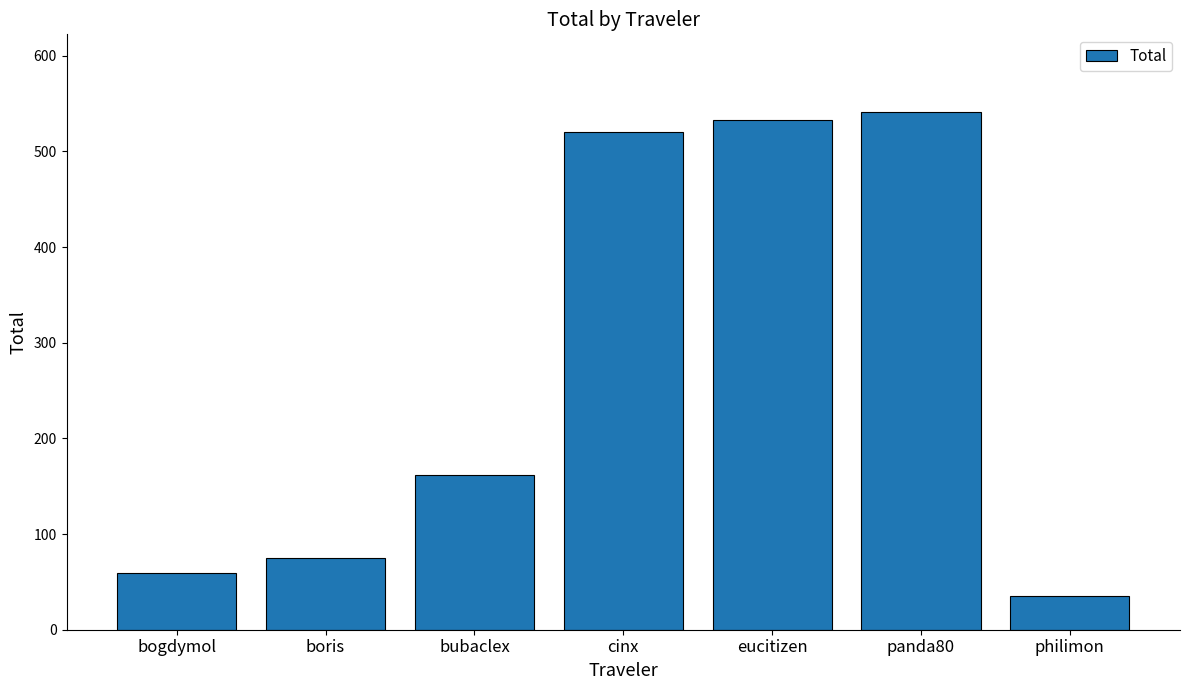

What is the difference between the second highest and second lowest values?

473.6